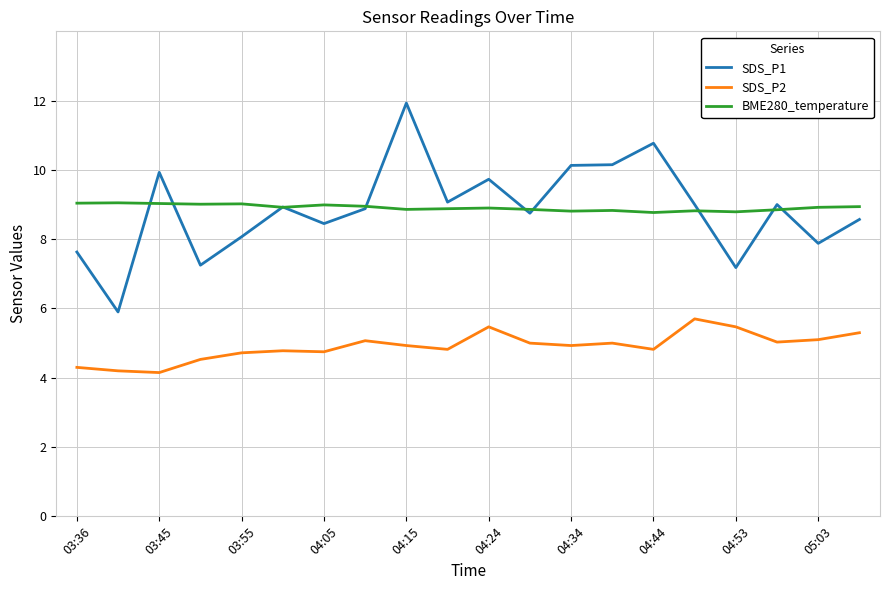

Which series has the widest spread of values?

SDS_P1